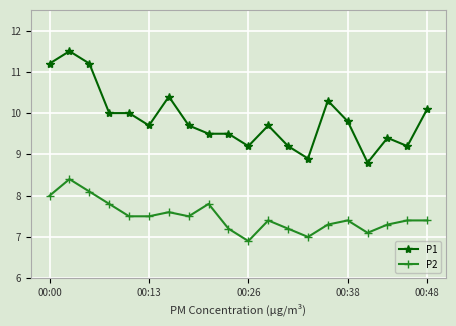

True or false: P1 and P2 cross at least once.

False